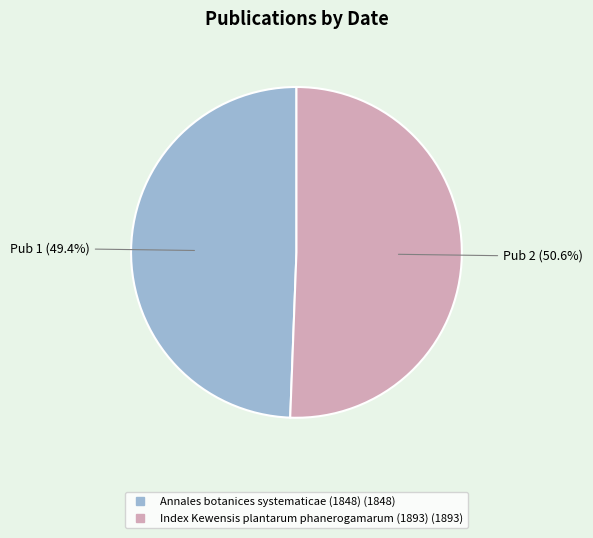

Rank the categories by value from lowest to highest.

Annales botanices systematicae (1848), Index Kewensis plantarum phanerogamarum (1893)